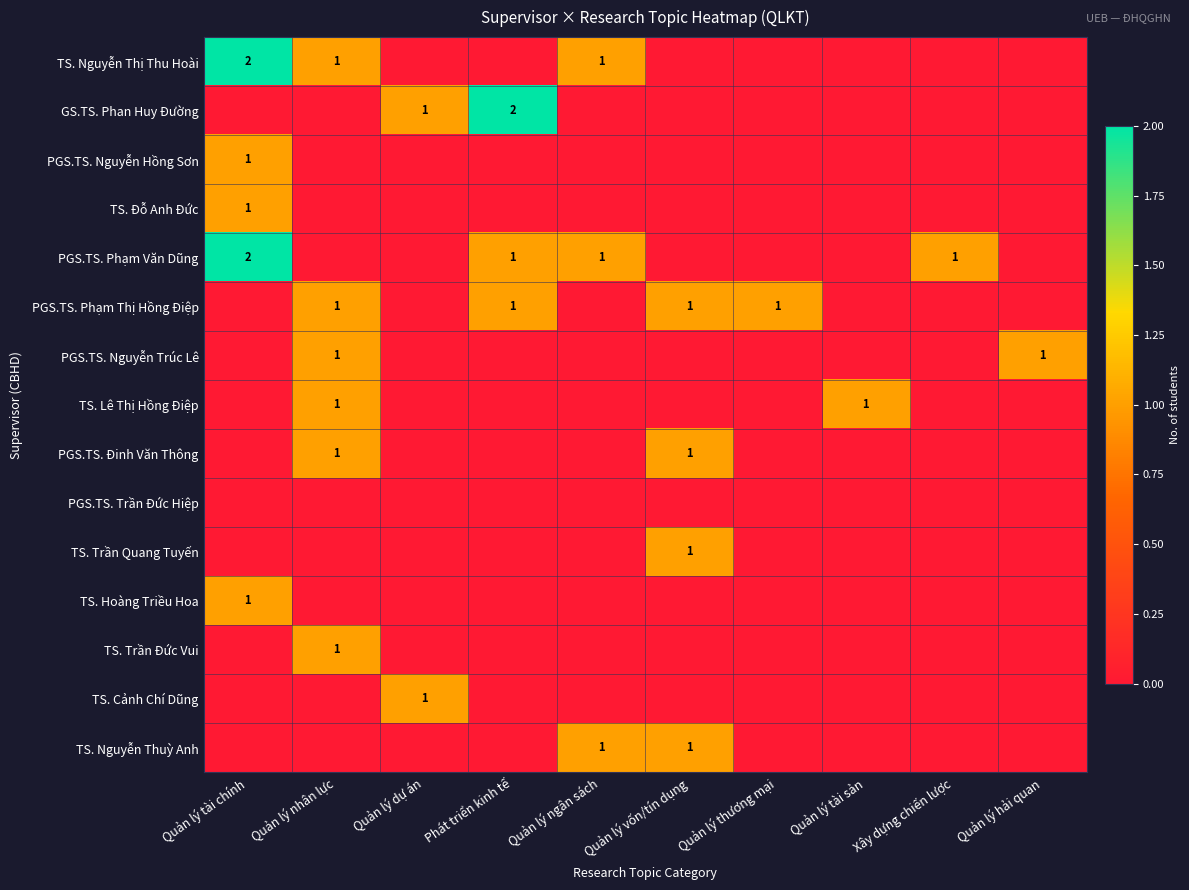

The TS. Lê Thị Hồng Điệp series shows 1 at Quản lý tài sản. True or false?

True